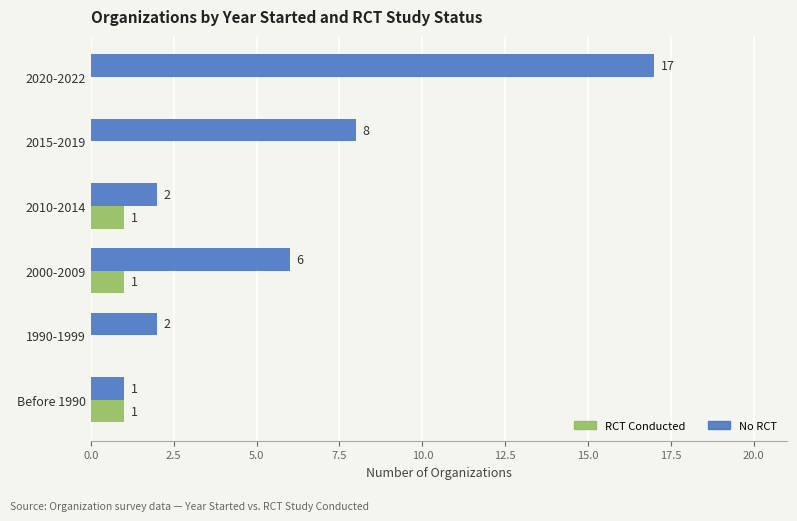

How many RCT Conducted values are between 0 and 1?

6